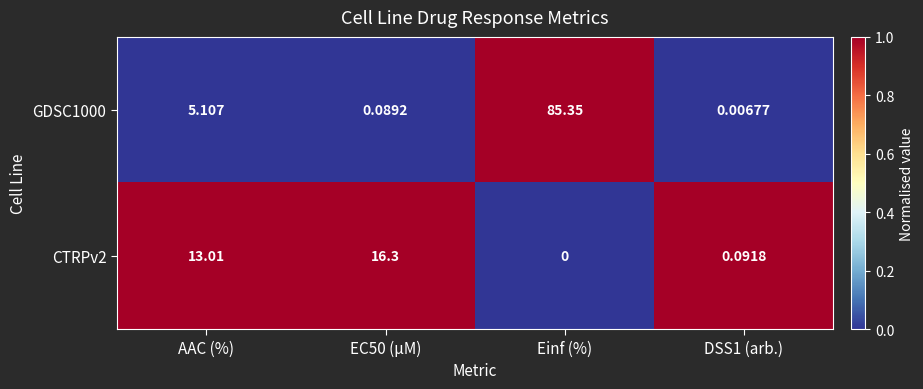

How many data points does each series have?

4